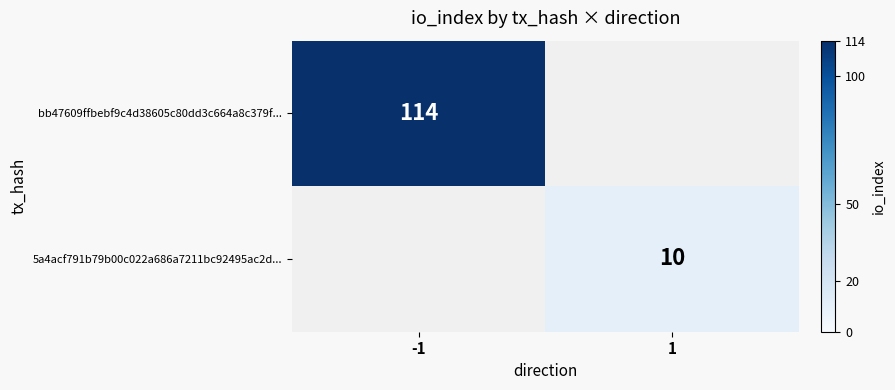

What is the total value across all series at -1?

114